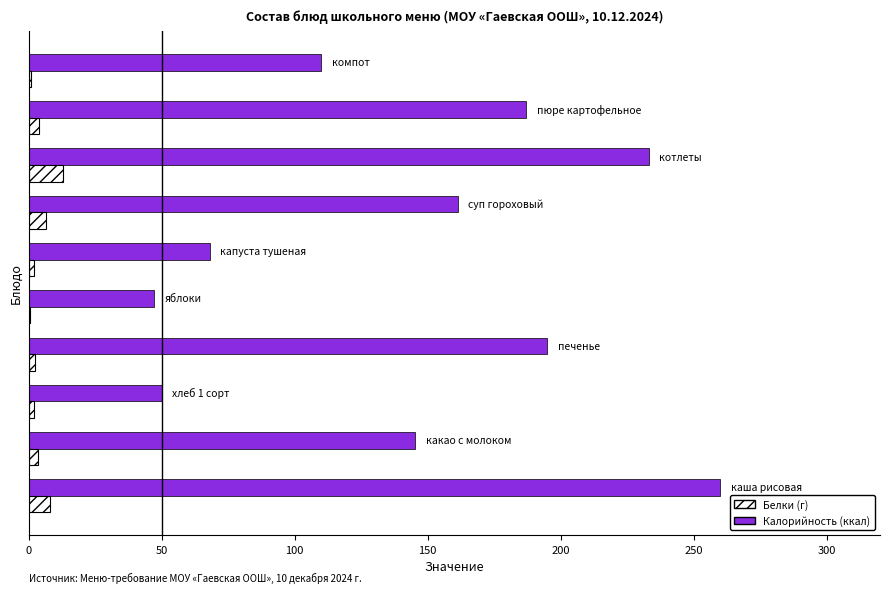

What is the greatest value displayed?

260.0